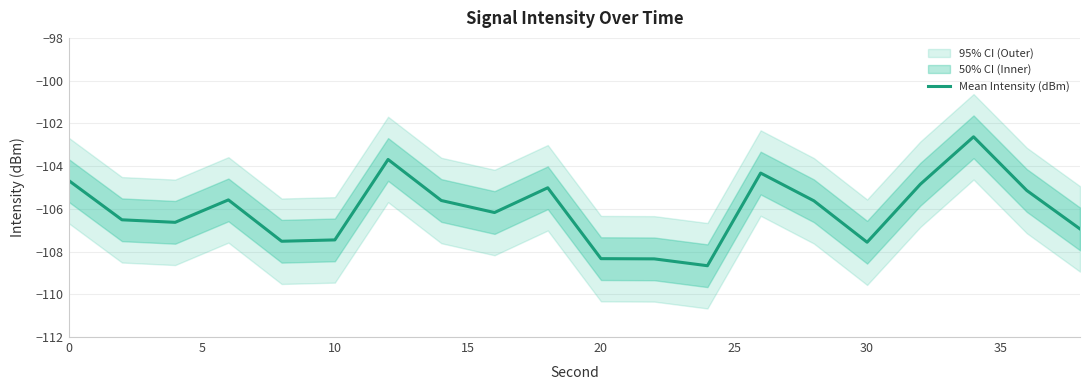

How many data points are less than -105?

15